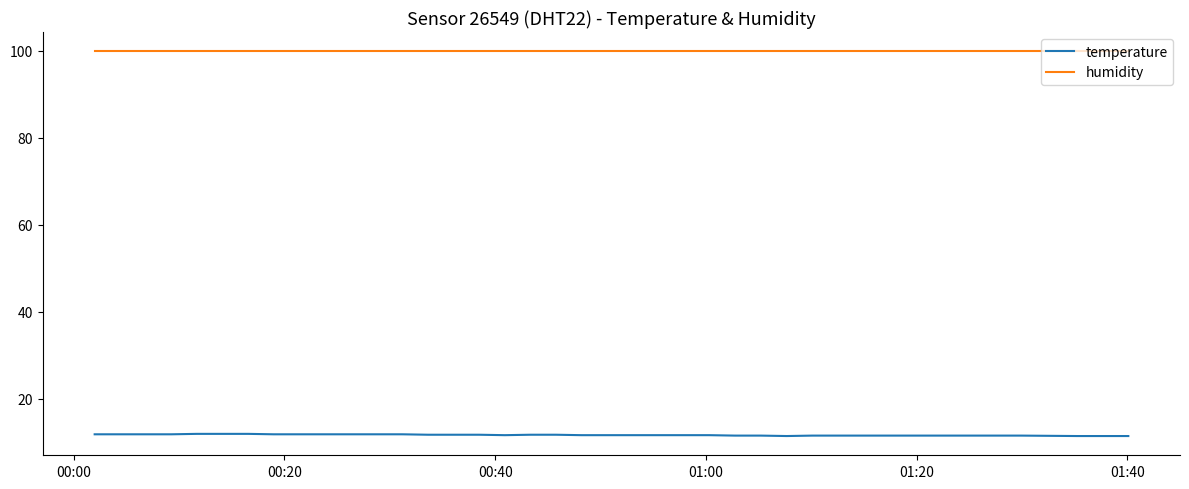

Which series has the largest range (max minus min)?

temperature